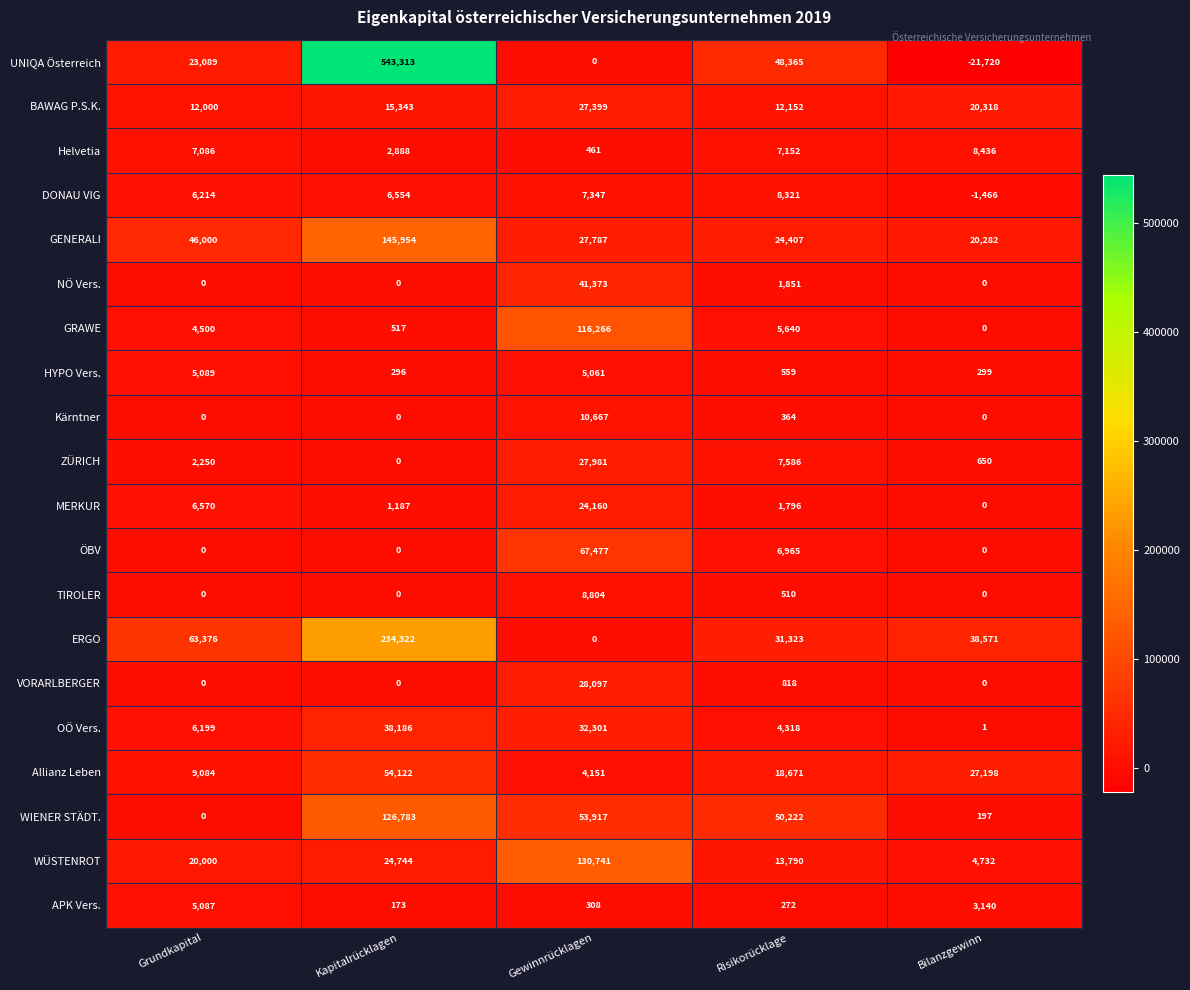

Which series has the largest total across all categories?

UNIQA Österreich